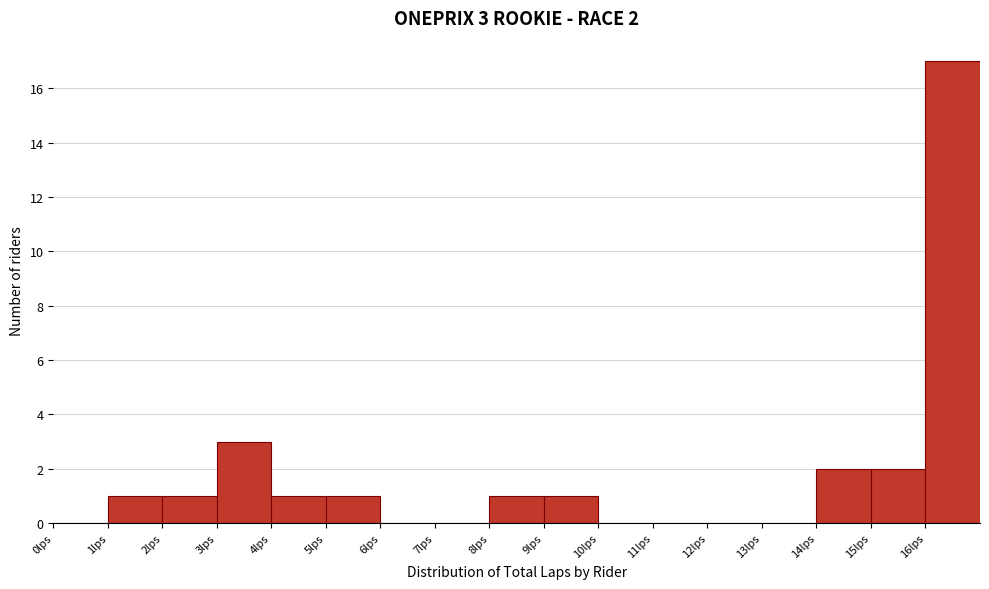

Over which range of the x-axis is the bar tallest?

16 to 17